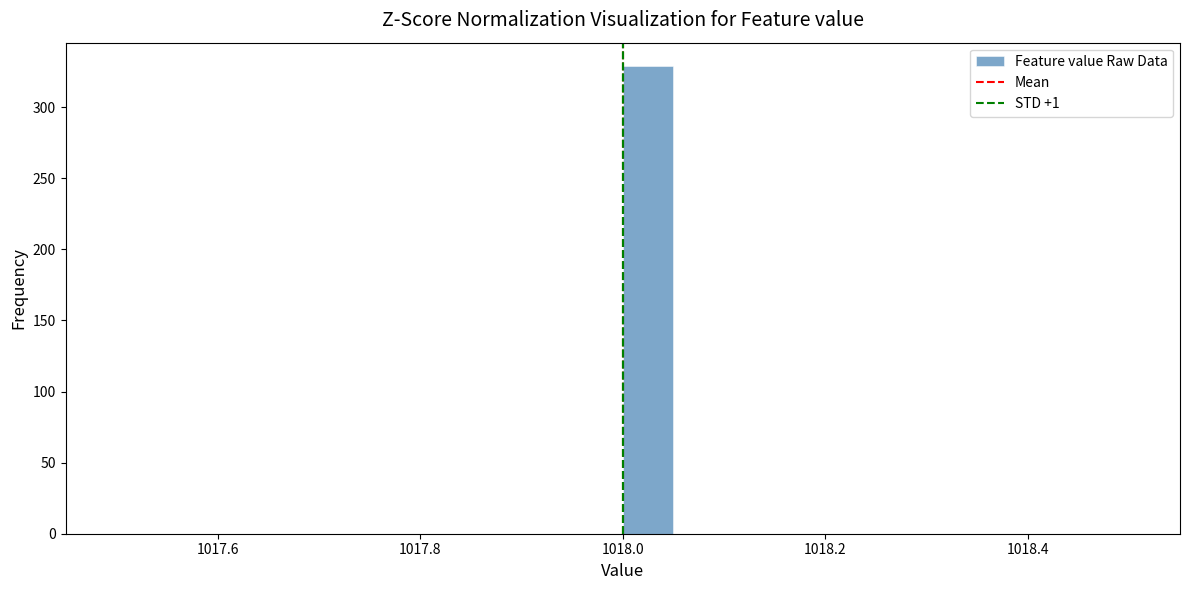

Around what value on the x-axis is the tallest bar? Give the approximate position of its centre, as read against the axis.

1018.02